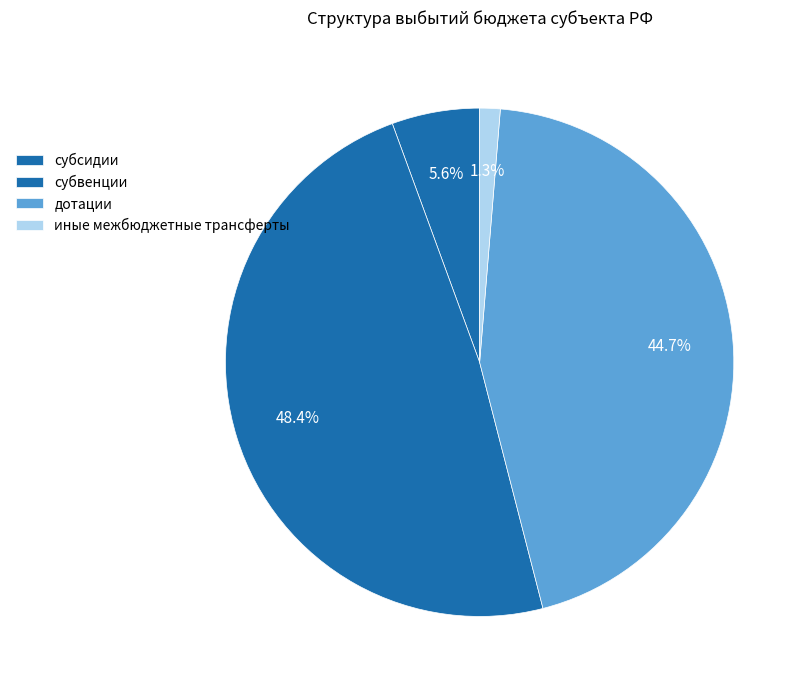

Is it true that иные межбюджетные трансферты is 1% of the pie?

True